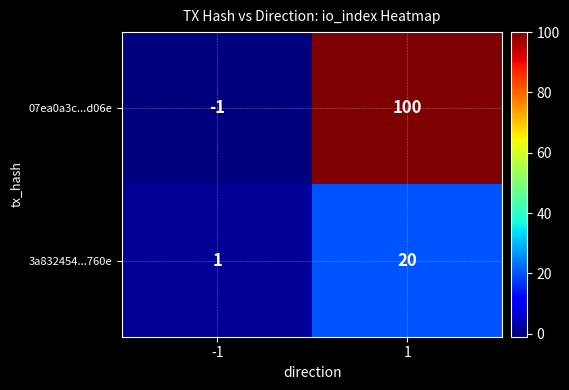

How many negative values does the 07ea0a3c...d06e series have?

1